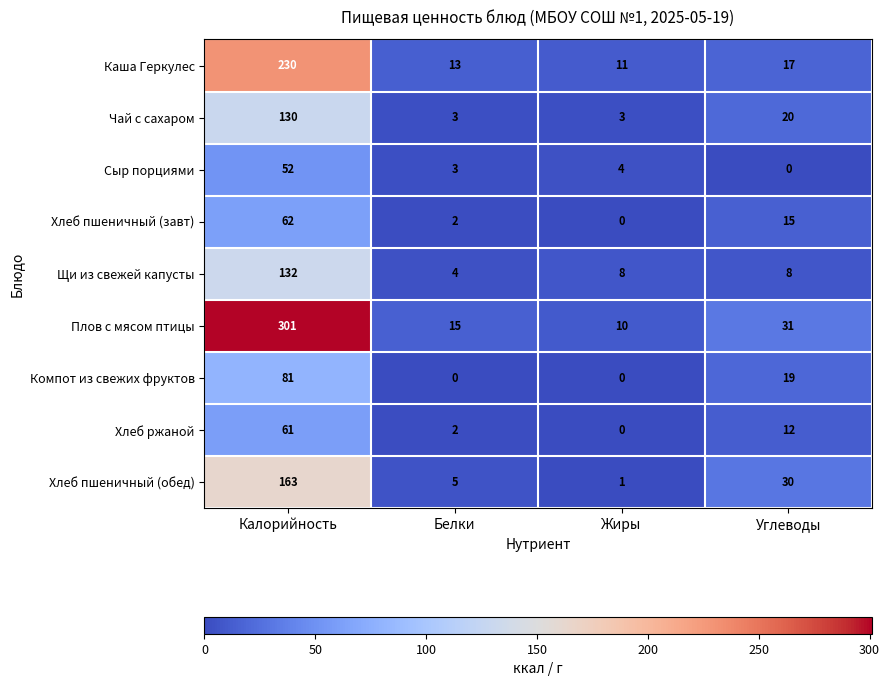

What is the difference between the maximum and minimum values in the Сыр порциями series?

52